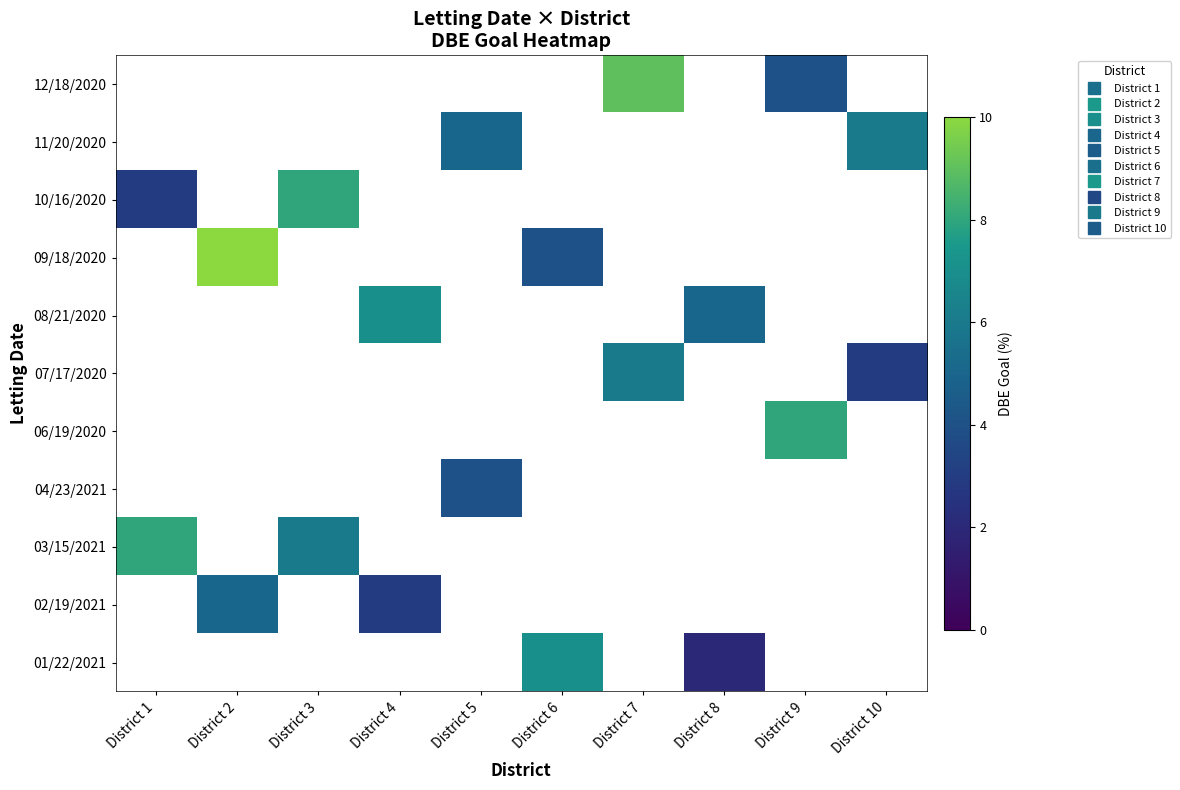

Count the number of categories in the chart.

10